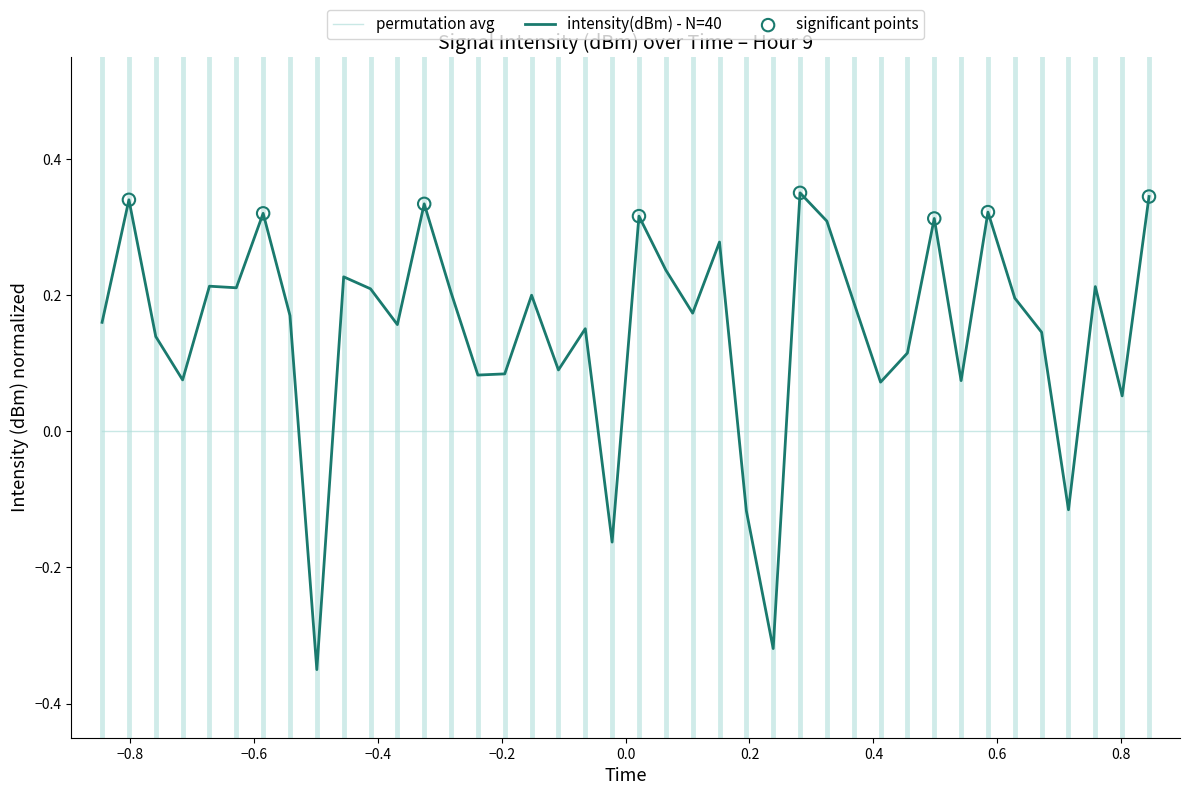

Which series has the largest range (max minus min)?

intensity(dBm) - N=40